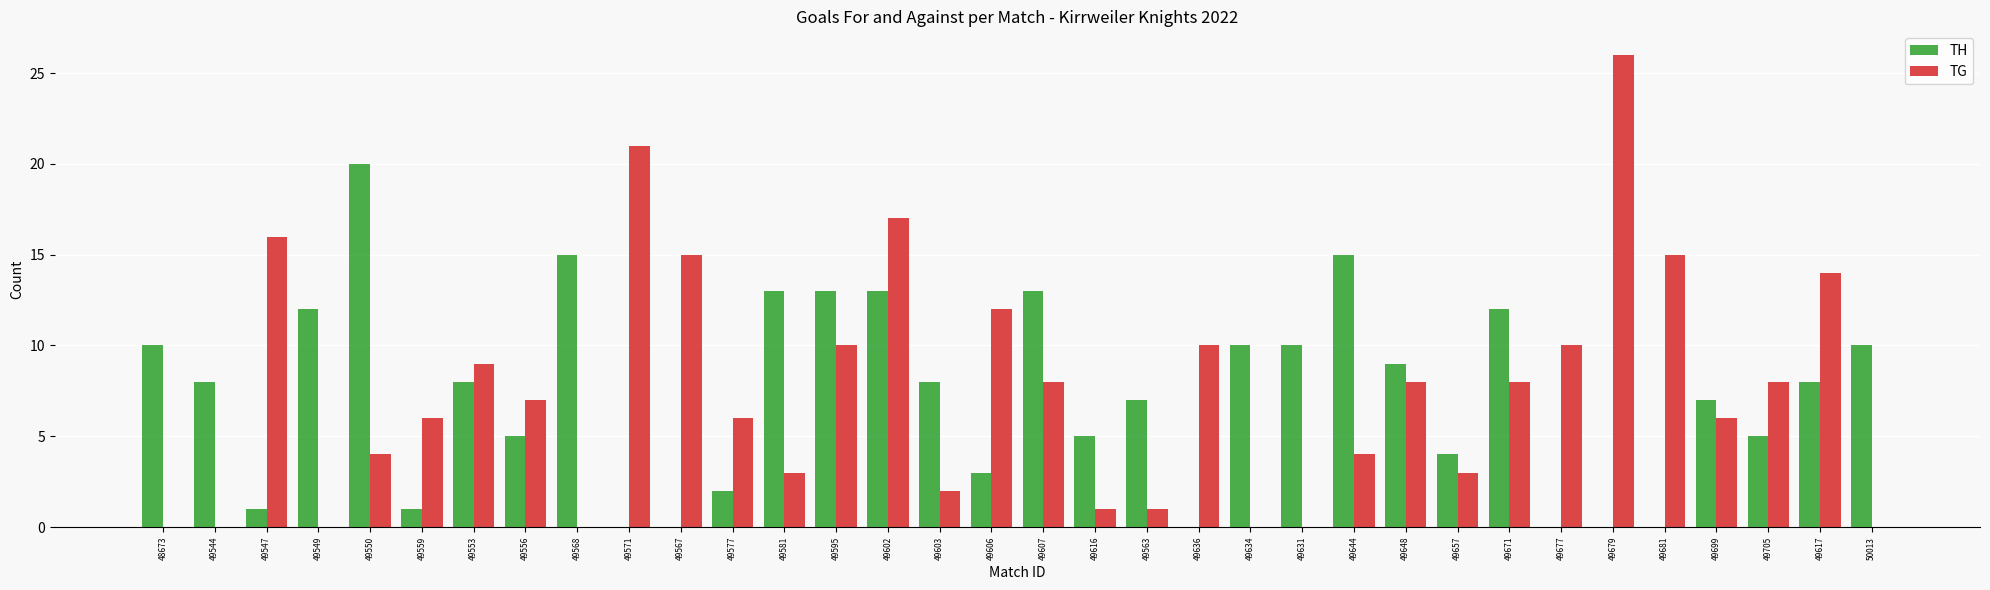

The TH series shows 6 at 49671. True or false?

False